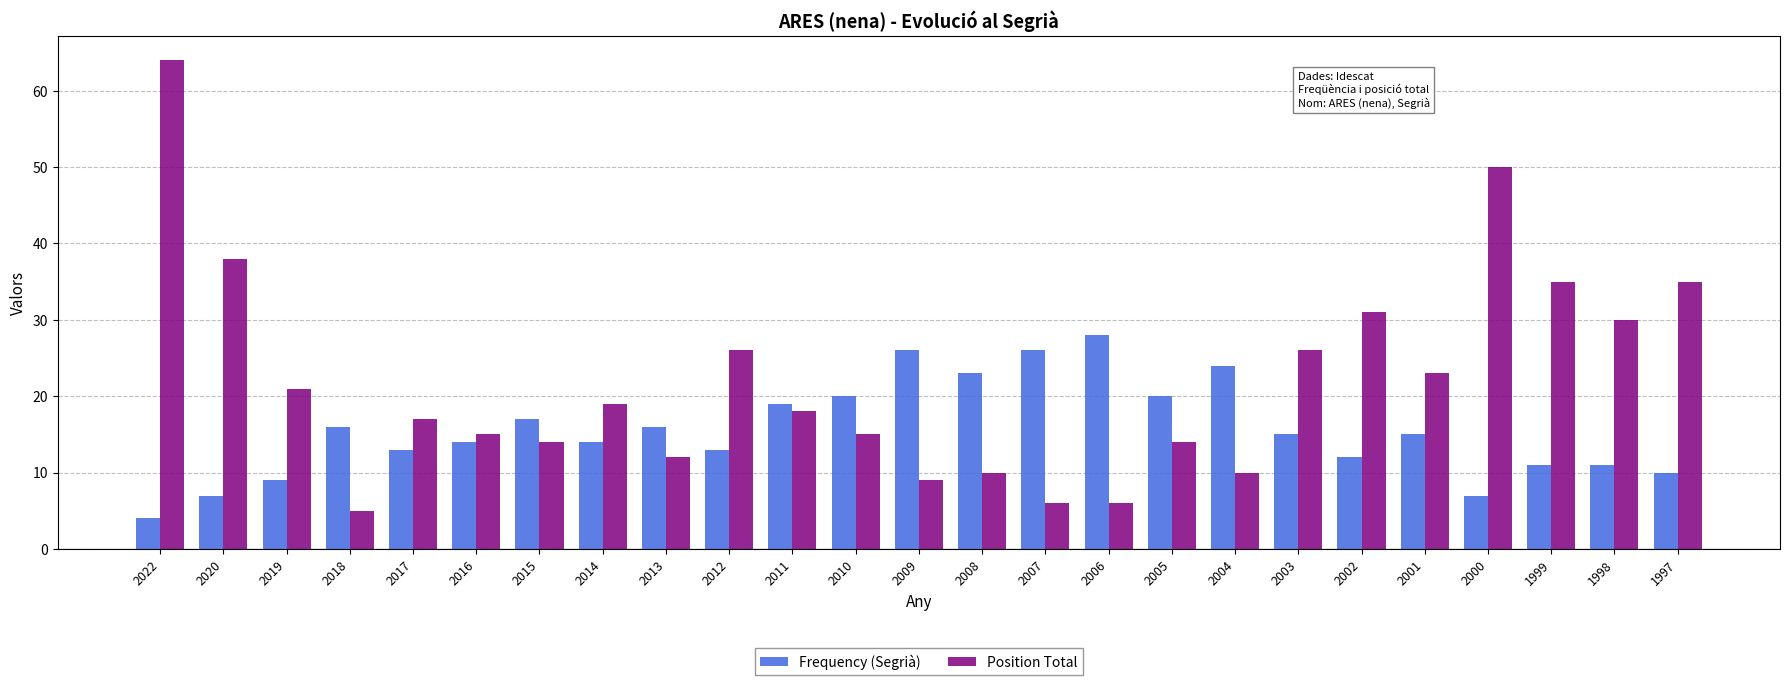

What are all the series names shown in the legend?

Frequency (Segrià), Position Total